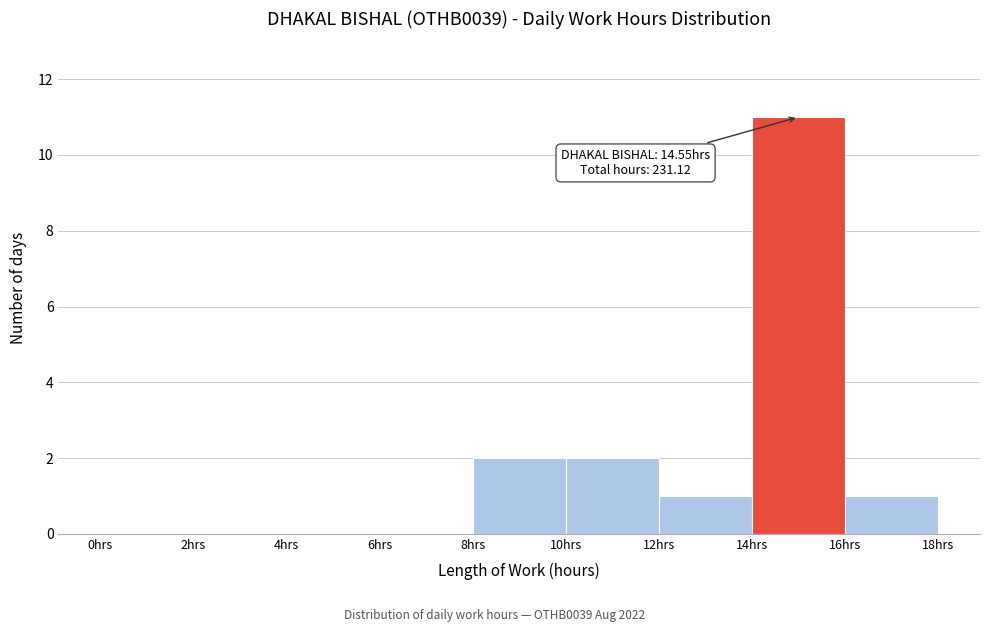

Over which range of the x-axis is the bar tallest?

14 to 16